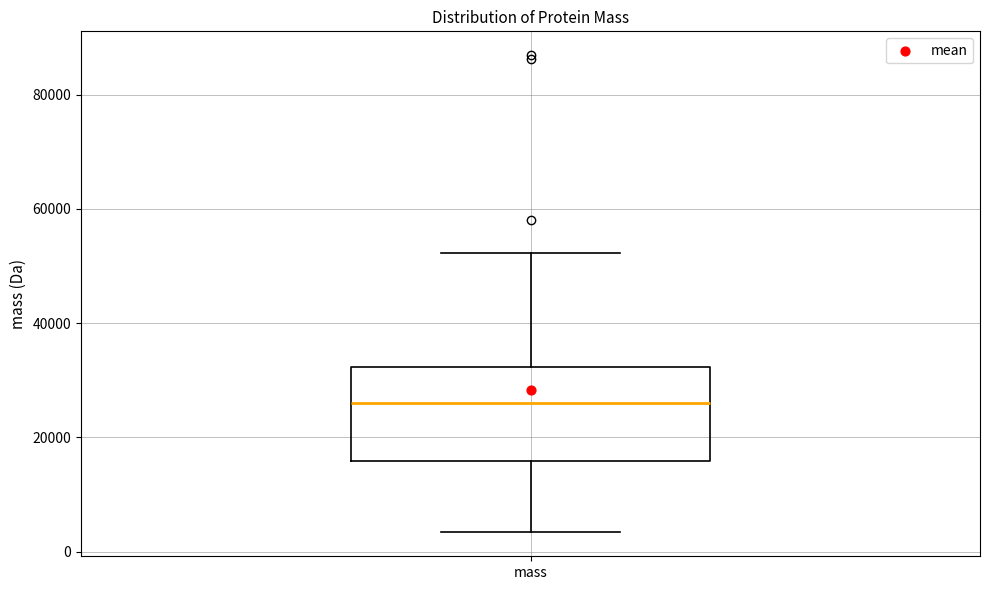

Transcribe this box plot: give where the median line is, the range the box spans, and where the two whiskers end, as read against the y-axis. The values are not printed on the chart, so give them approximately, as read against the axis.

median 26000, box 16000 to 32000, whiskers 4000 to 52000